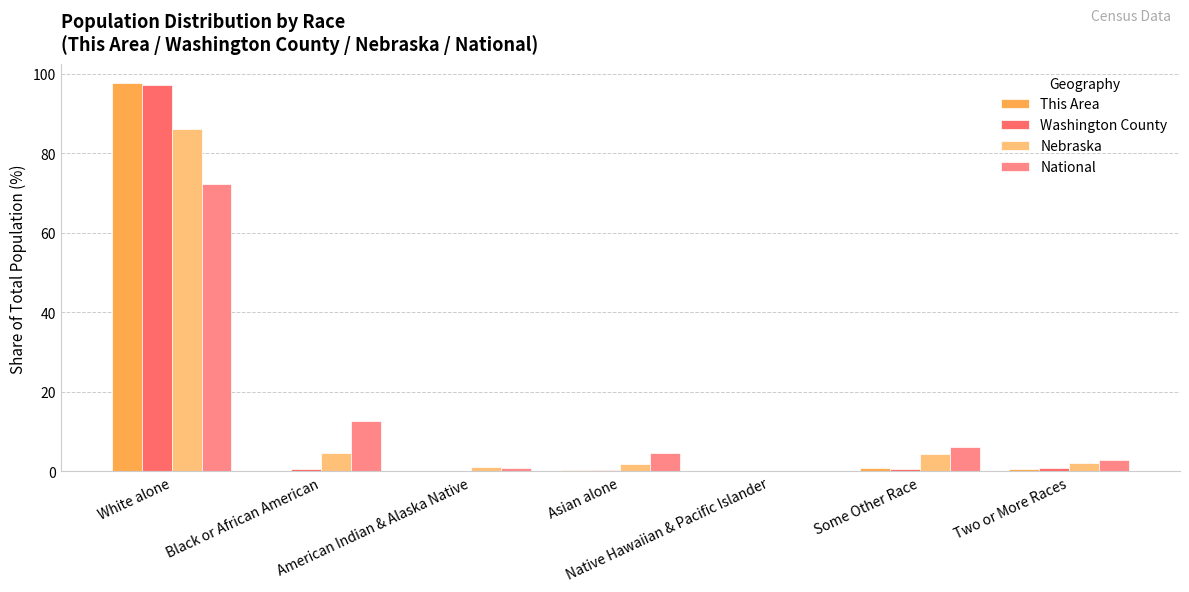

True or false: National has a value of 6.2 at Some Other Race.

True